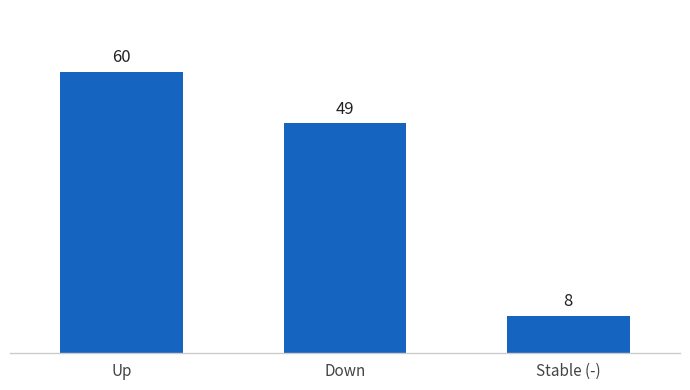

What value does the data have at Up, to the nearest 5?

60